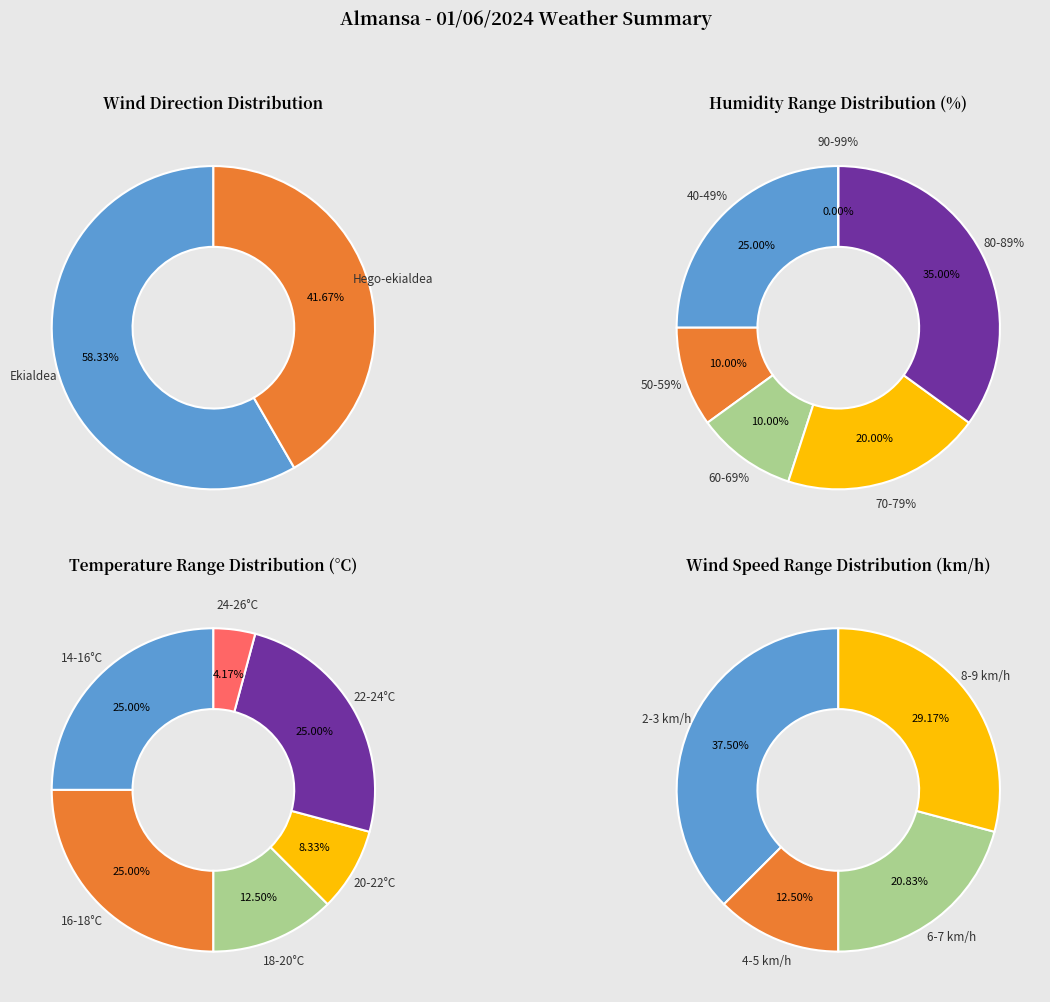

Between Ekialdea and Hego-ekialdea, which is larger?

Ekialdea